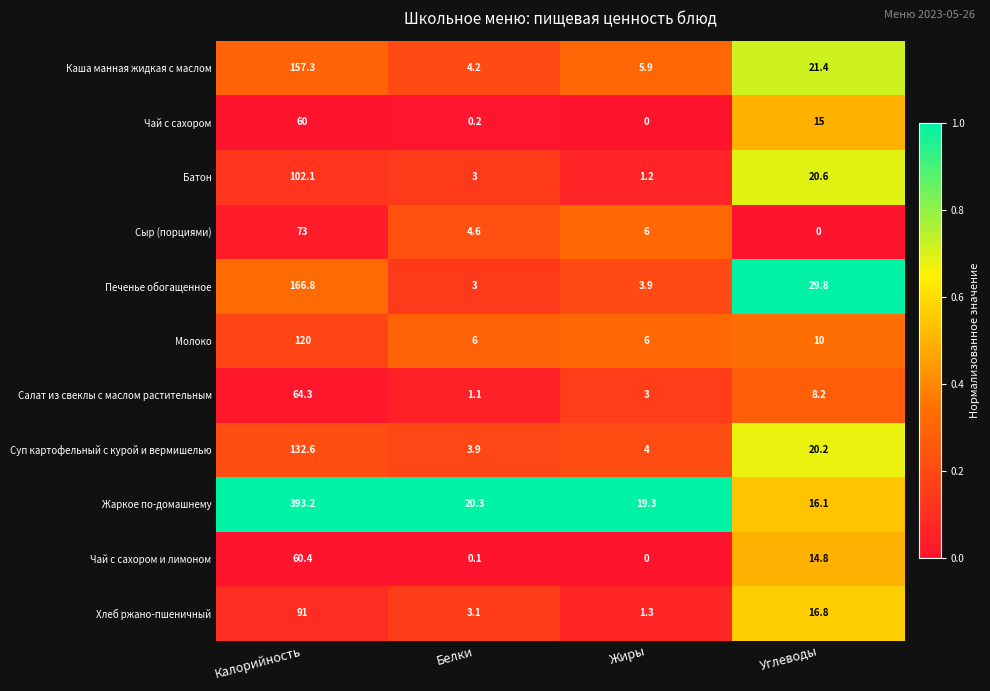

Which series changed the most between Белки and Углеводы?

Печенье обогащенное